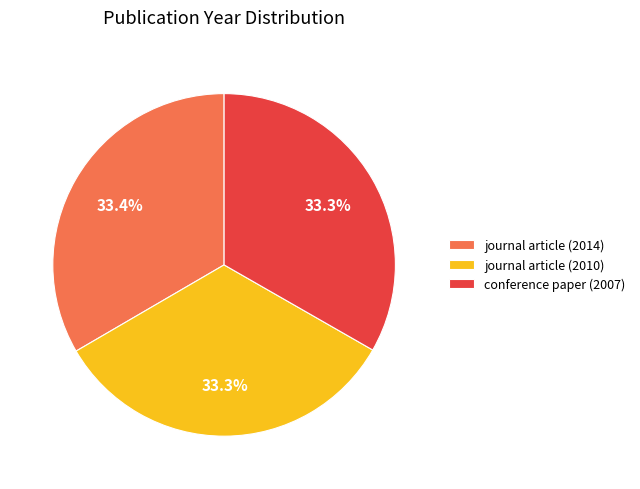

What percentage is the conference paper (2007) slice, to the nearest percent?

33%